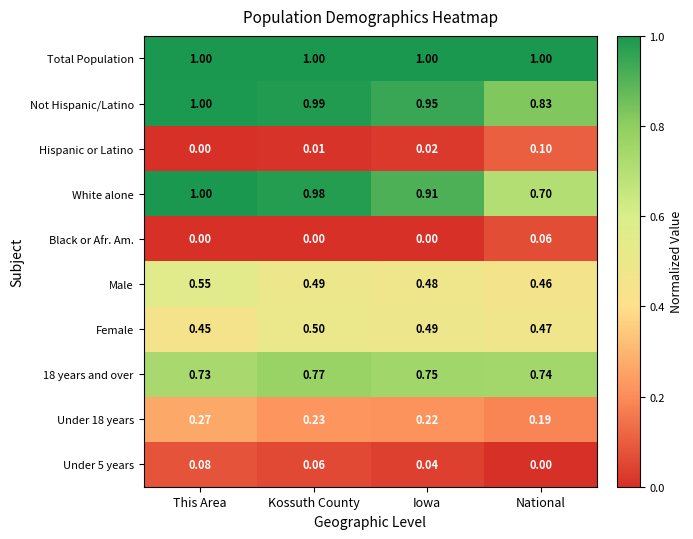

Which series has the largest range (max minus min)?

White alone